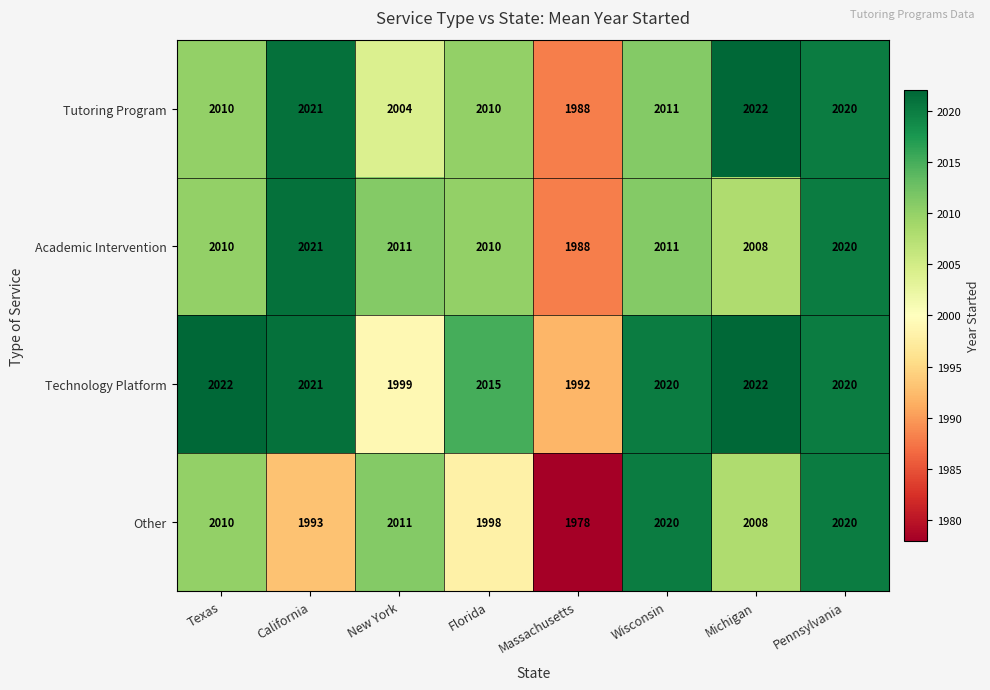

At how many categories does at least one series exceed 1978?

8